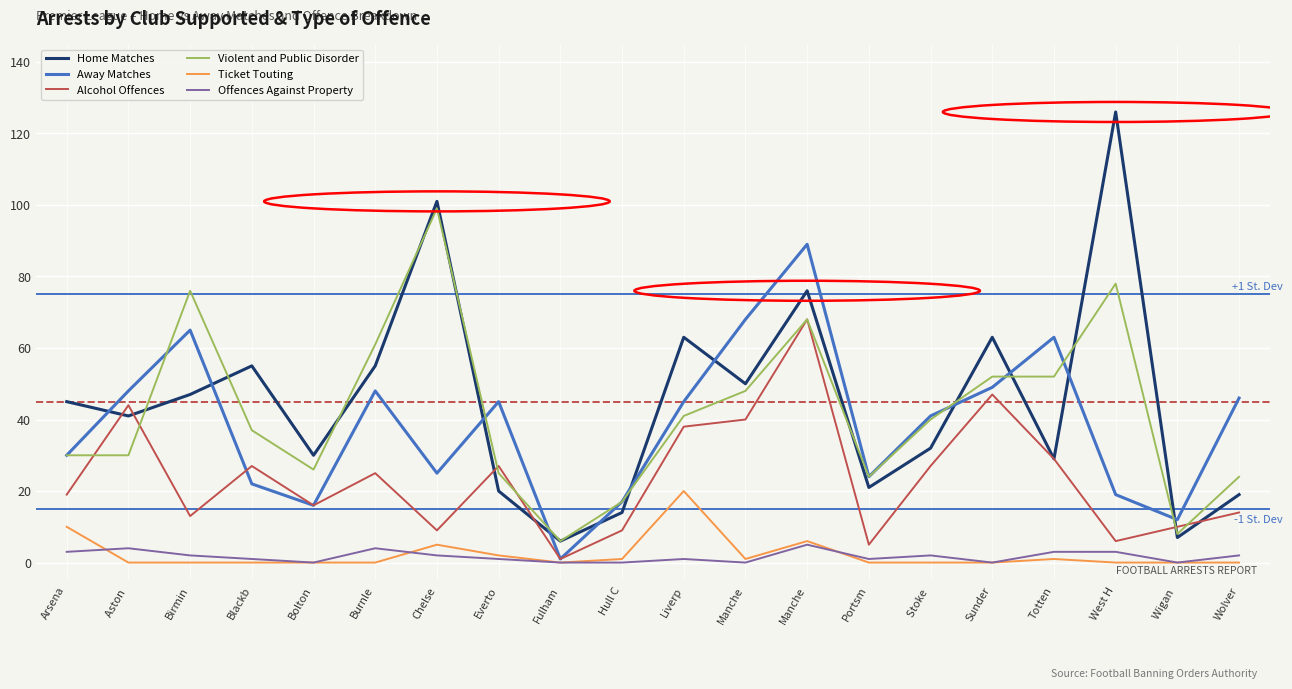

Does the chart display data point markers on the line(s)?

No